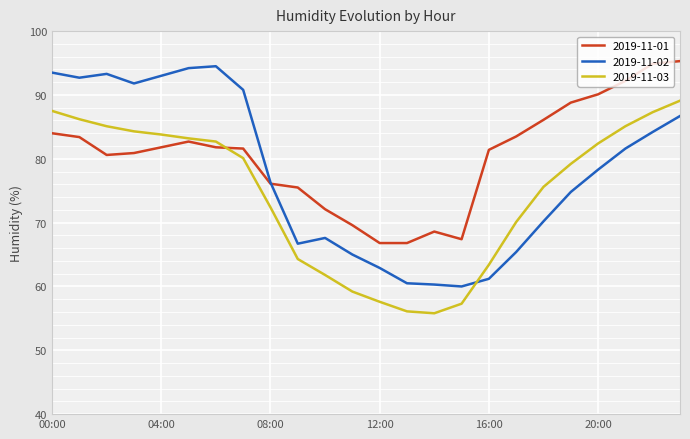

What is the maximum value shown in the chart?

95.3